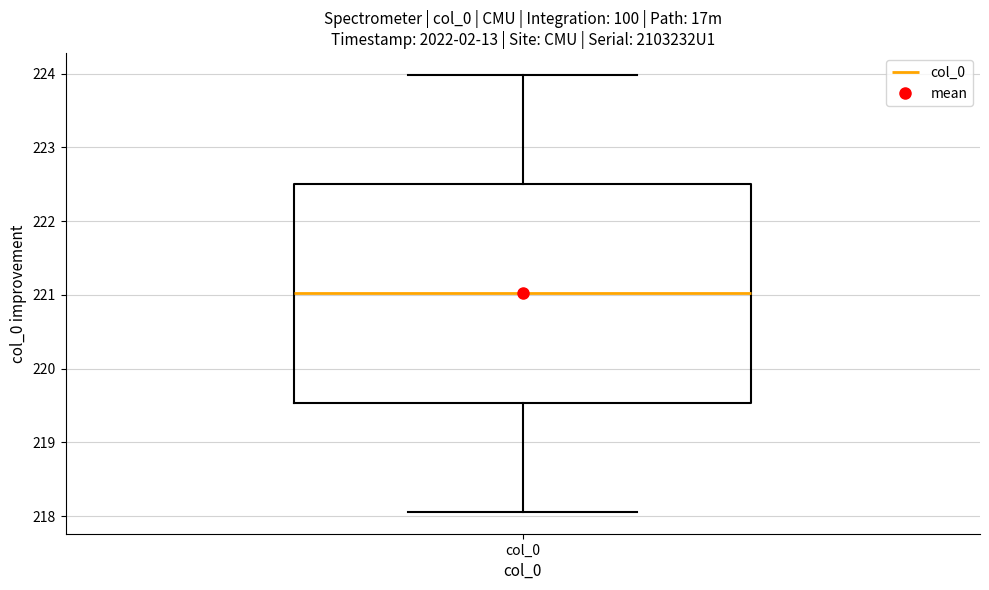

Where is the upper edge of the box for col_0 on the y-axis? The values are not printed on the chart, so give them approximately, as read against the axis.

222.5